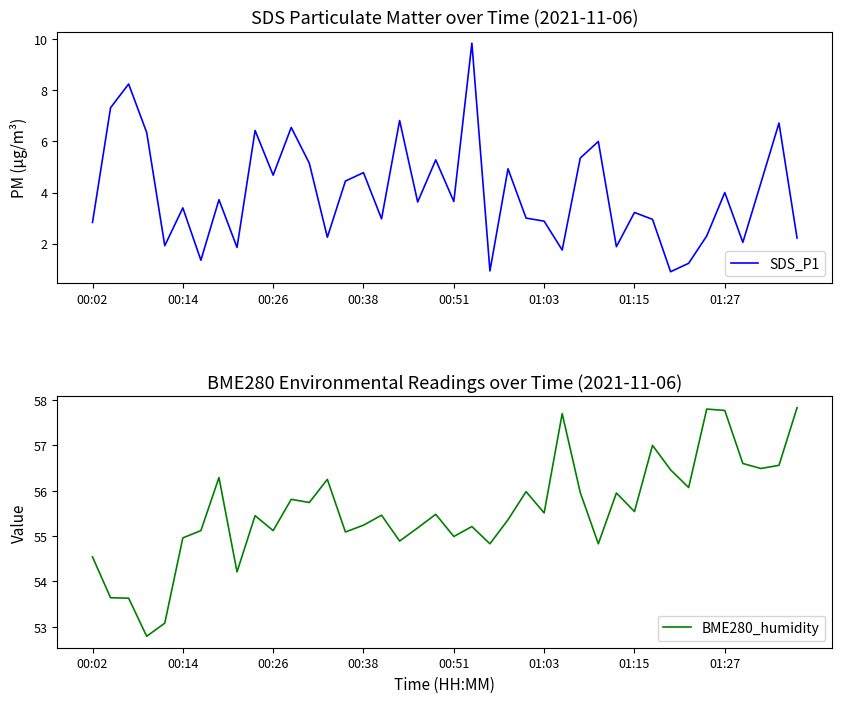

What is the difference between the second highest and second lowest values in the SDS_P1 series?

7.3